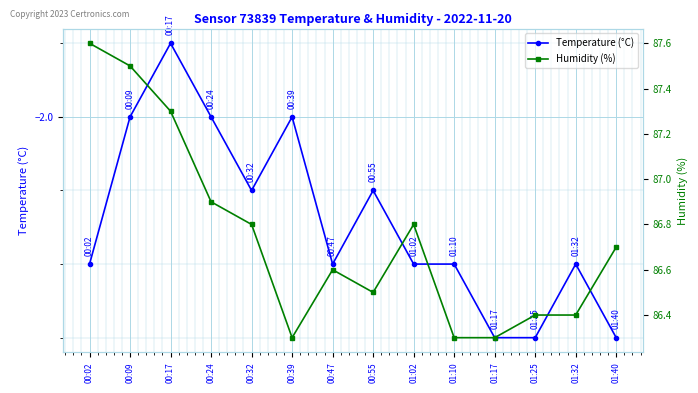

The Humidity (%) series shows 87.5 at 00:09. True or false?

True